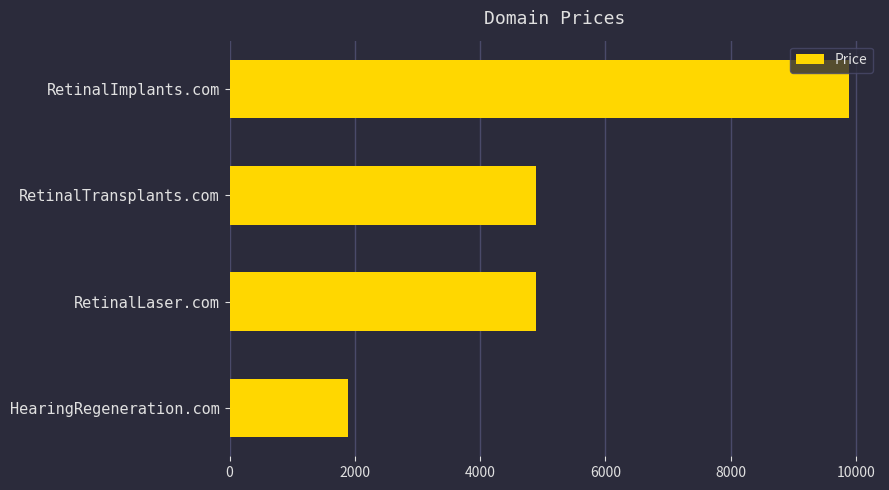

What is the smallest value displayed?

1888